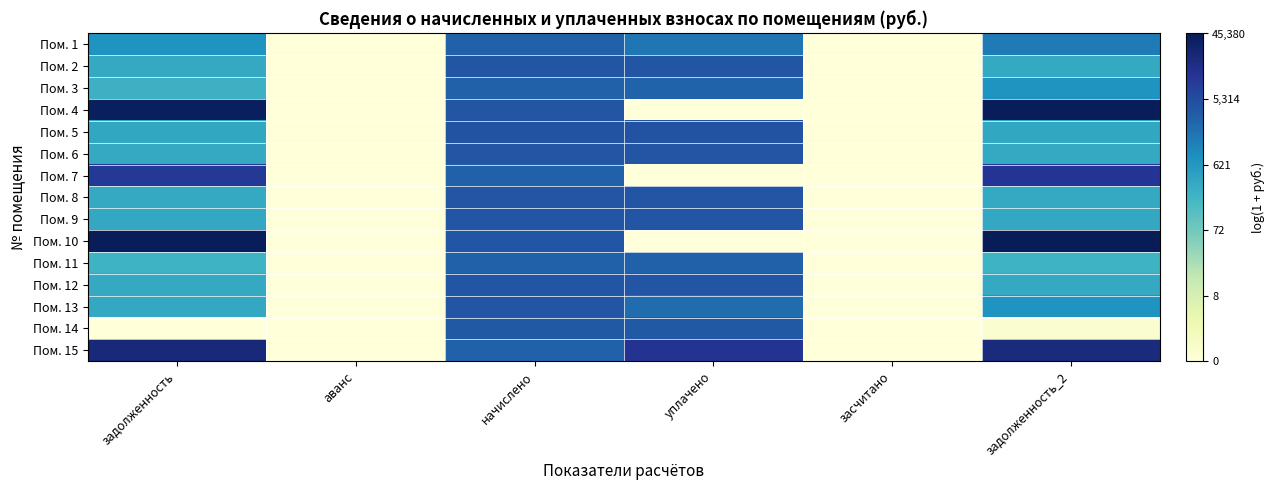

How many series are shown in this chart?

15